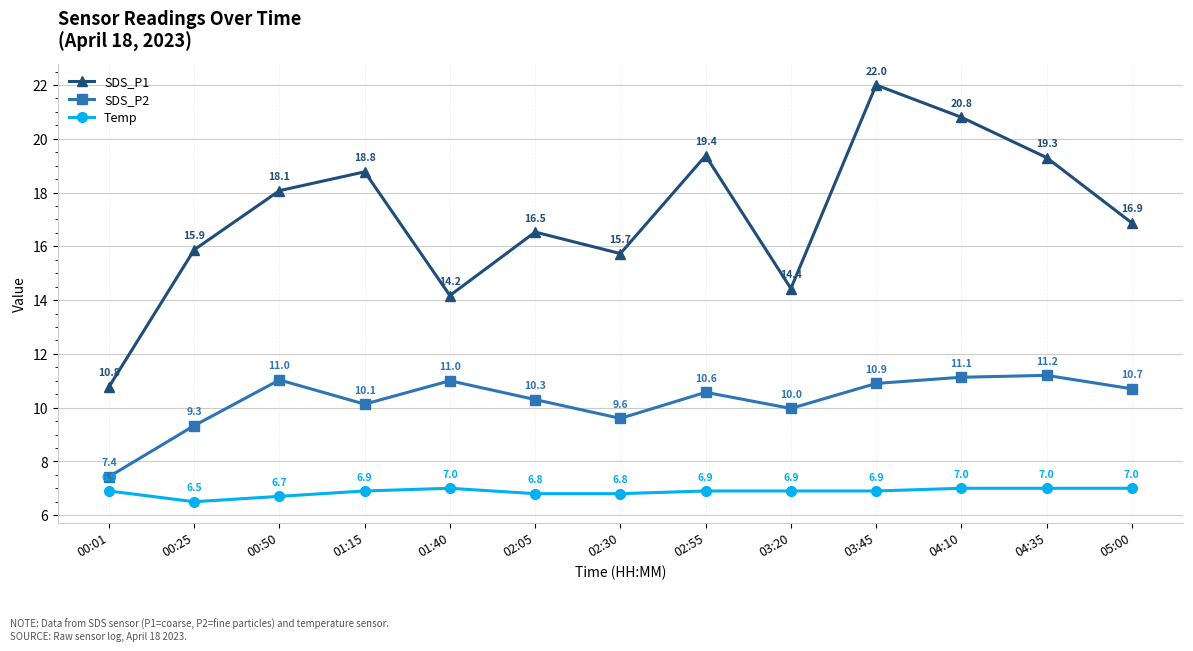

True or false: SDS_P1 and SDS_P2 intersect in this chart.

False